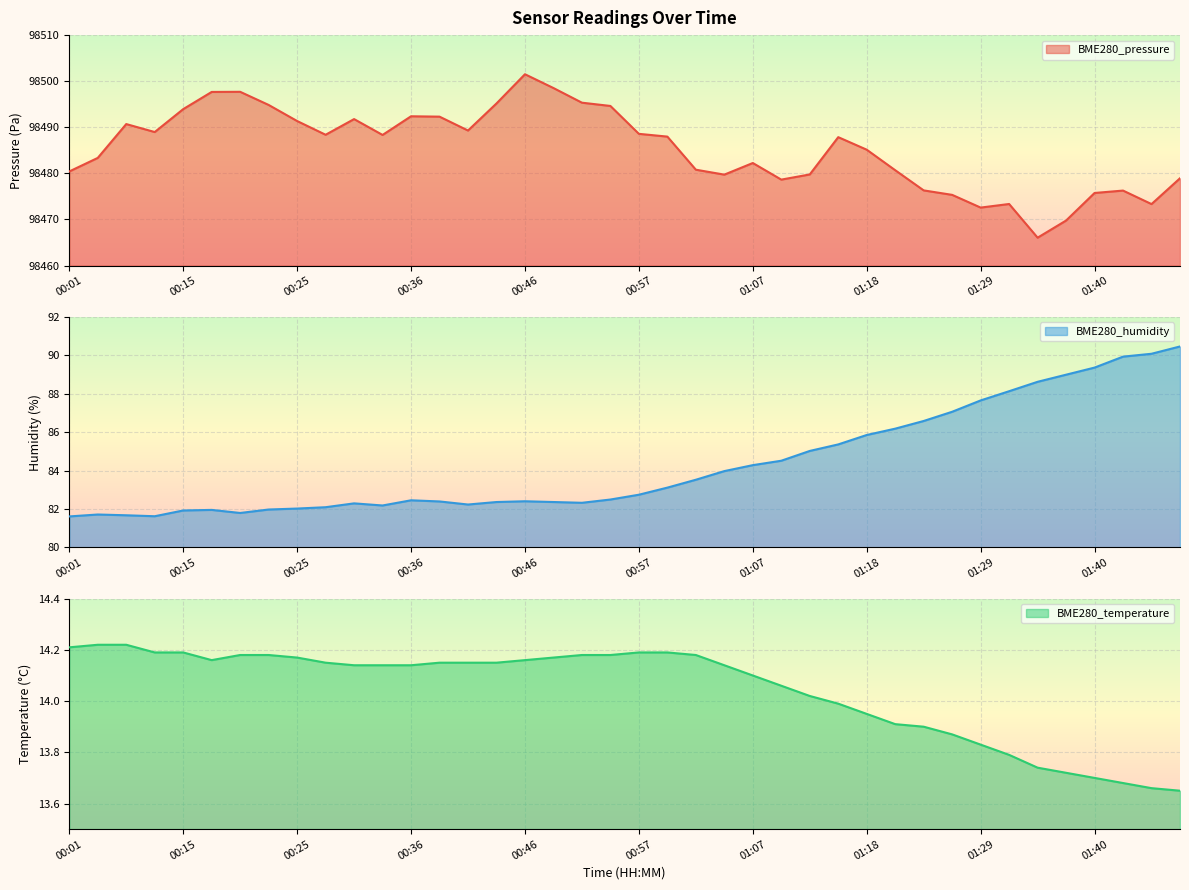

How many lines are shown in the chart?

3